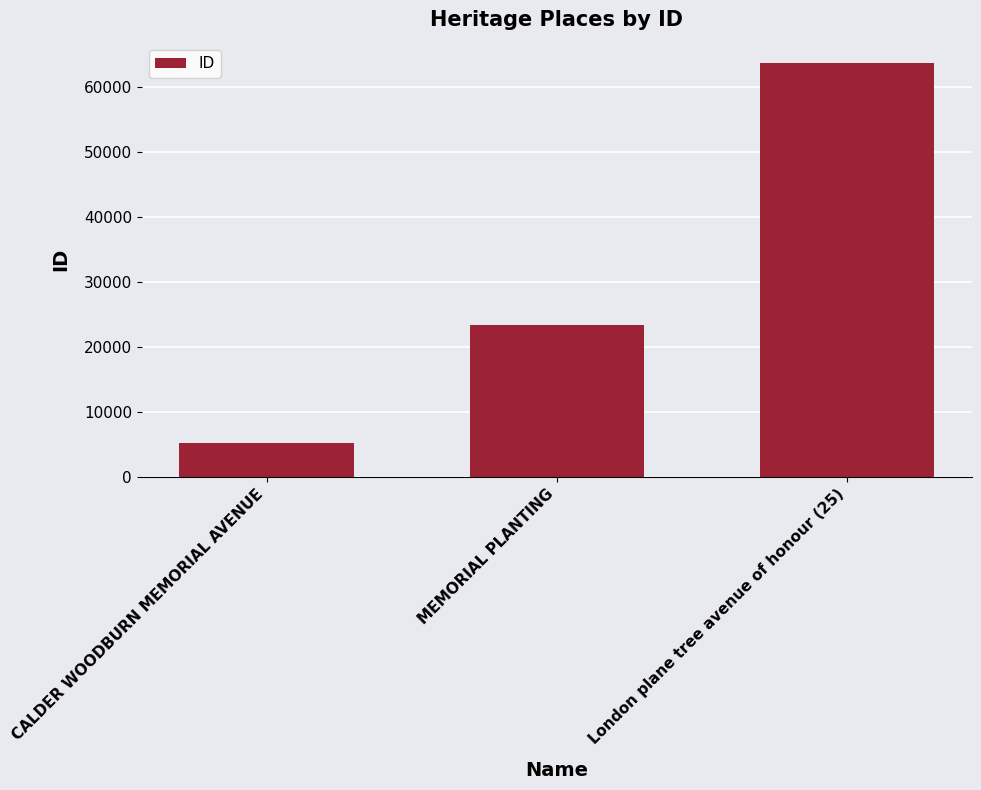

The value at MEMORIAL PLANTING is 14099. True or false?

False